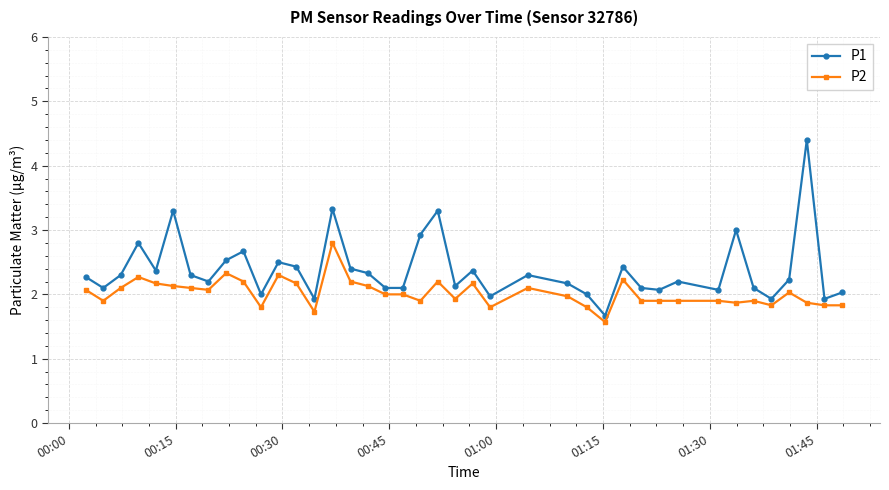

Which series has the largest total across all categories?

P1